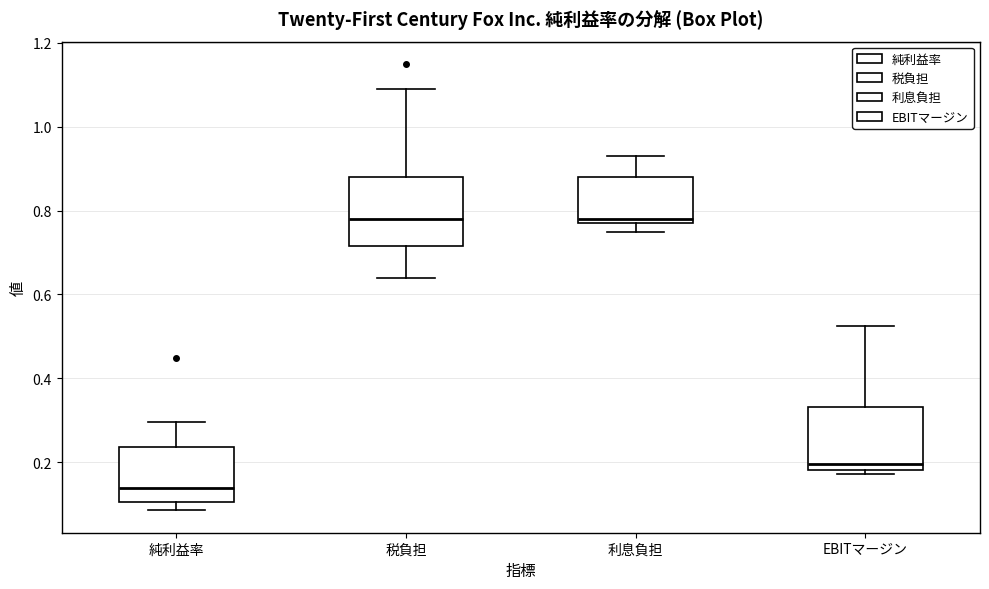

Reading left to right, transcribe this box plot: for each box, give where its median line is, the range the box spans, and where its two whiskers end, as read against the y-axis. The values are not printed on the chart, so give them approximately, as read against the axis.

純利益率: median 0.14, box 0.10 to 0.24, whiskers 0.08 to 0.30
税負担: median 0.78, box 0.72 to 0.88, whiskers 0.64 to 1.10
利息負担: median 0.78 (just above the box's lower edge), box 0.78 to 0.88, whiskers 0.76 to 0.94
EBITマージン: median 0.20, box 0.18 to 0.34, whiskers 0.18 (just below the box's lower edge) to 0.52